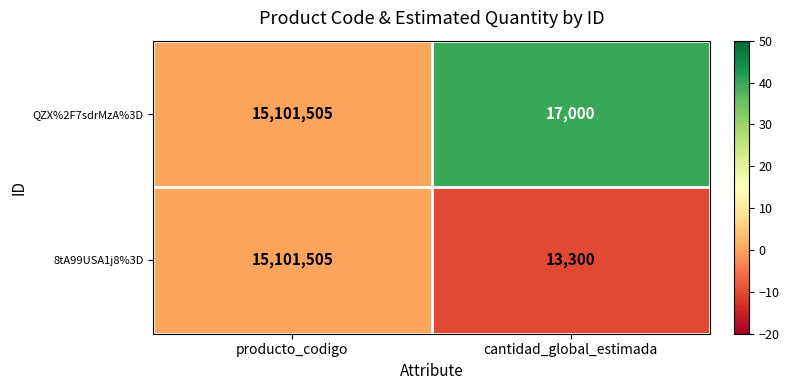

List the labels in order of QZX%2F7sdrMzA%3D value, smallest first.

cantidad_global_estimada, producto_codigo